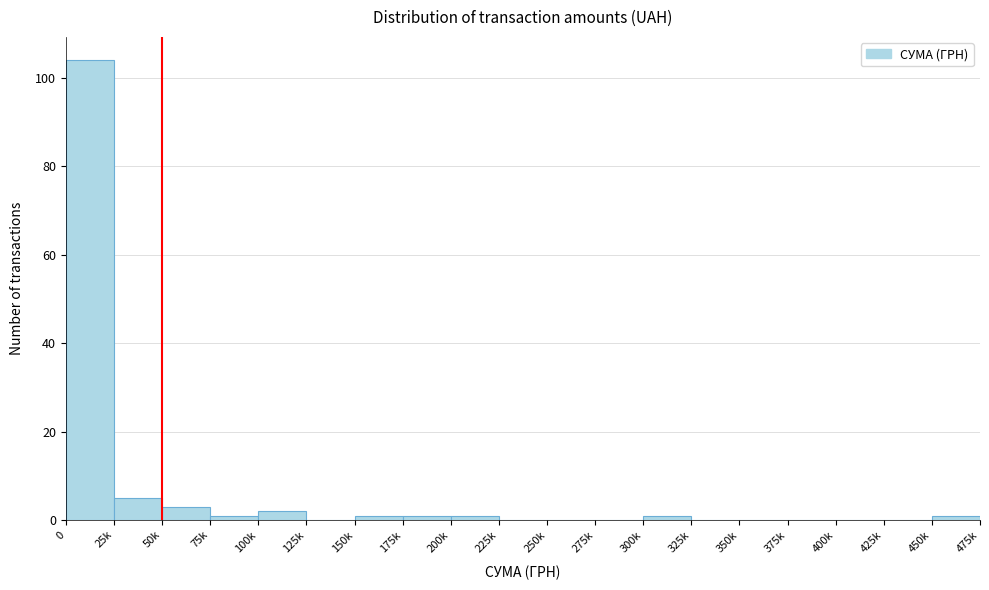

Reading right to left, transcribe all the data shown in this chart.

450k=1	425k=0	400k=0	375k=0	350k=0	325k=0	300k=1	275k=0	250k=0	225k=0	200k=1	175k=1	150k=1	125k=0	100k=2	75k=1	50k=3	25k=5	0=104